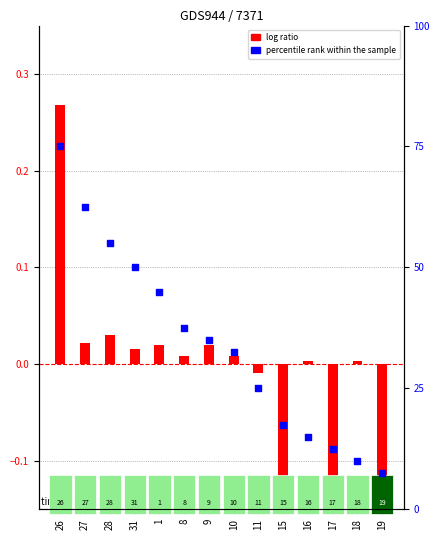

Which series reaches the minimum Y coordinate?

log ratio